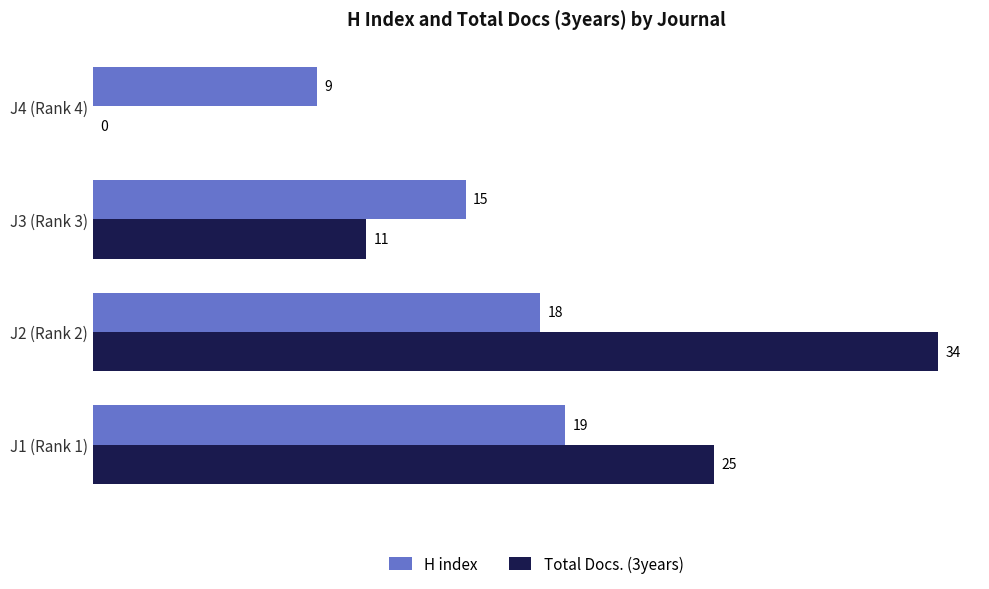

Which series changed the most between J1 (Rank 1) and J4 (Rank 4)?

Total Docs. (3years)